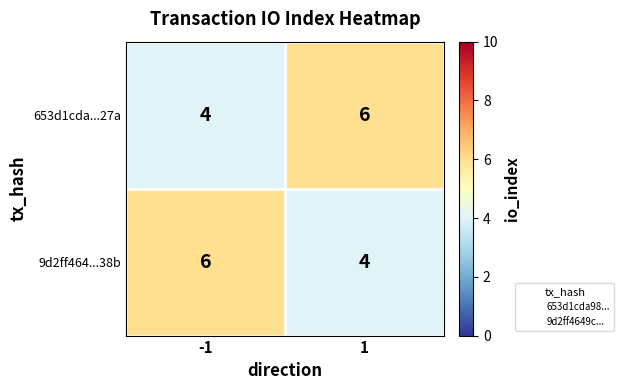

What is the total value across all series at -1?

10